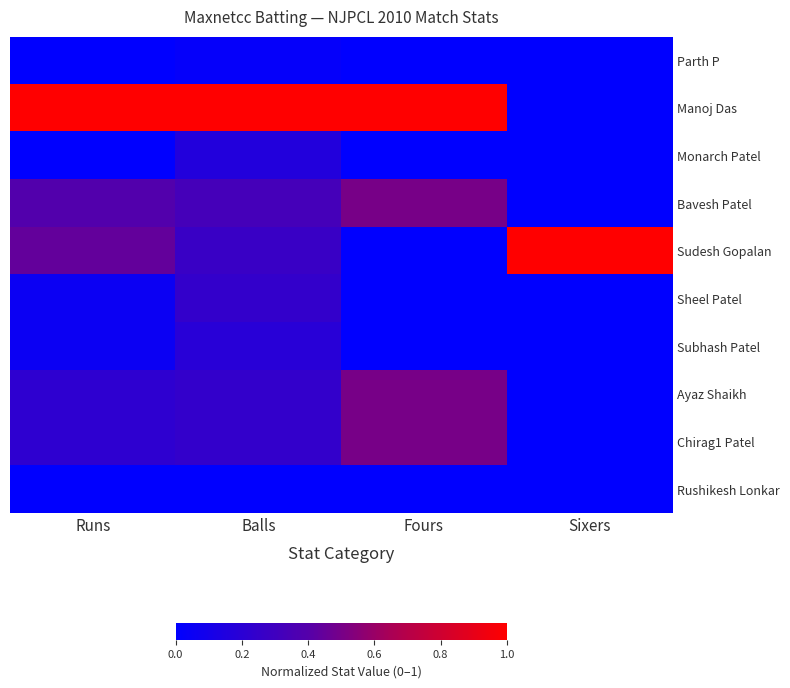

What is the spread (max minus min) of values at Sixers?

1.0